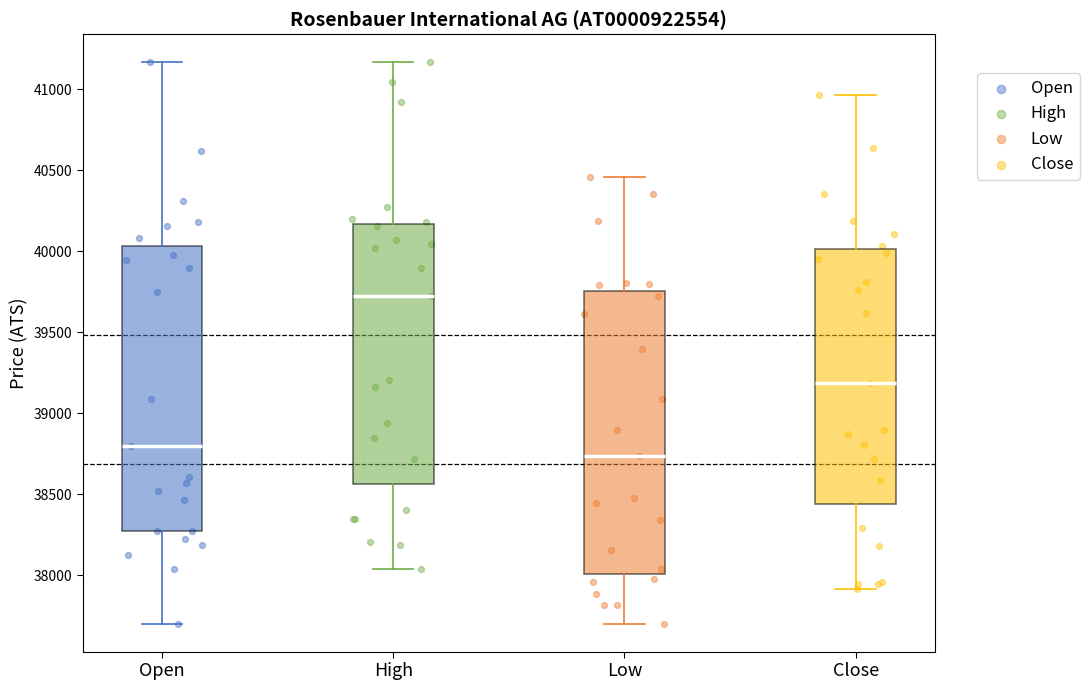

Reading left to right, read every box against the y-axis: the position of its median line, the range the box covers, and the ends of its whiskers. The values are not printed on the chart, so give them approximately, as read against the axis.

Open: median 38800, box 38300 to 40050, whiskers 37700 to 41150
High: median 39700, box 38550 to 40150, whiskers 38050 to 41150
Low: median 38750, box 38000 to 39750, whiskers 37700 to 40450
Close: median 39200, box 38450 to 40000, whiskers 37900 to 40950